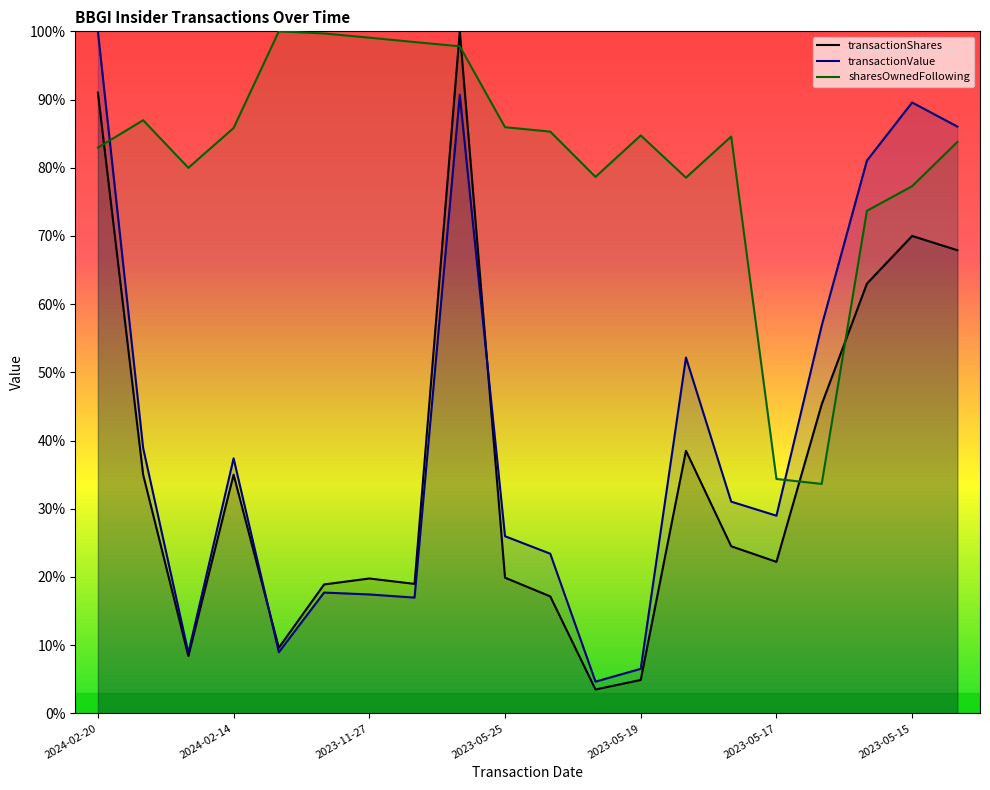

At how many categories does at least one series exceed 31?

20